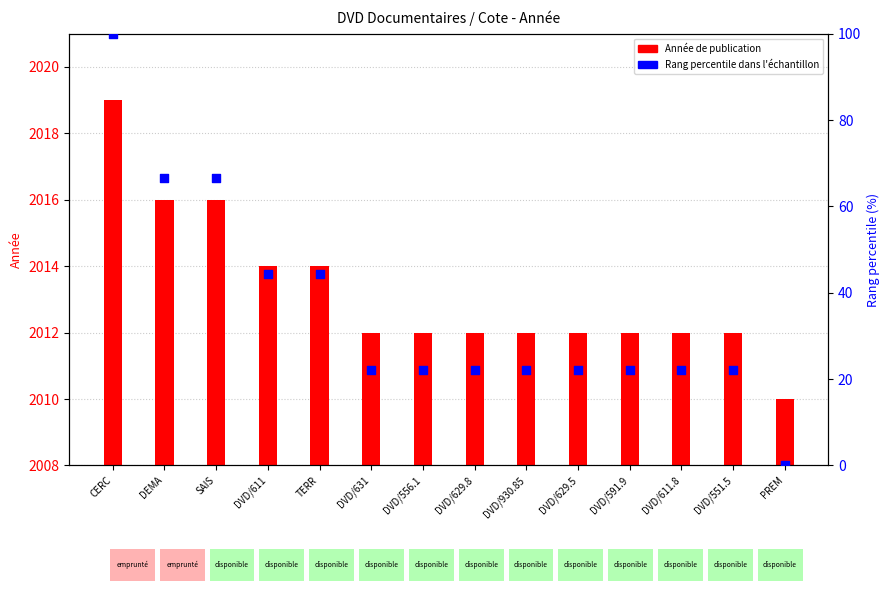

Which series has the widest spread of Y values?

Rang percentile dans l'échantillon